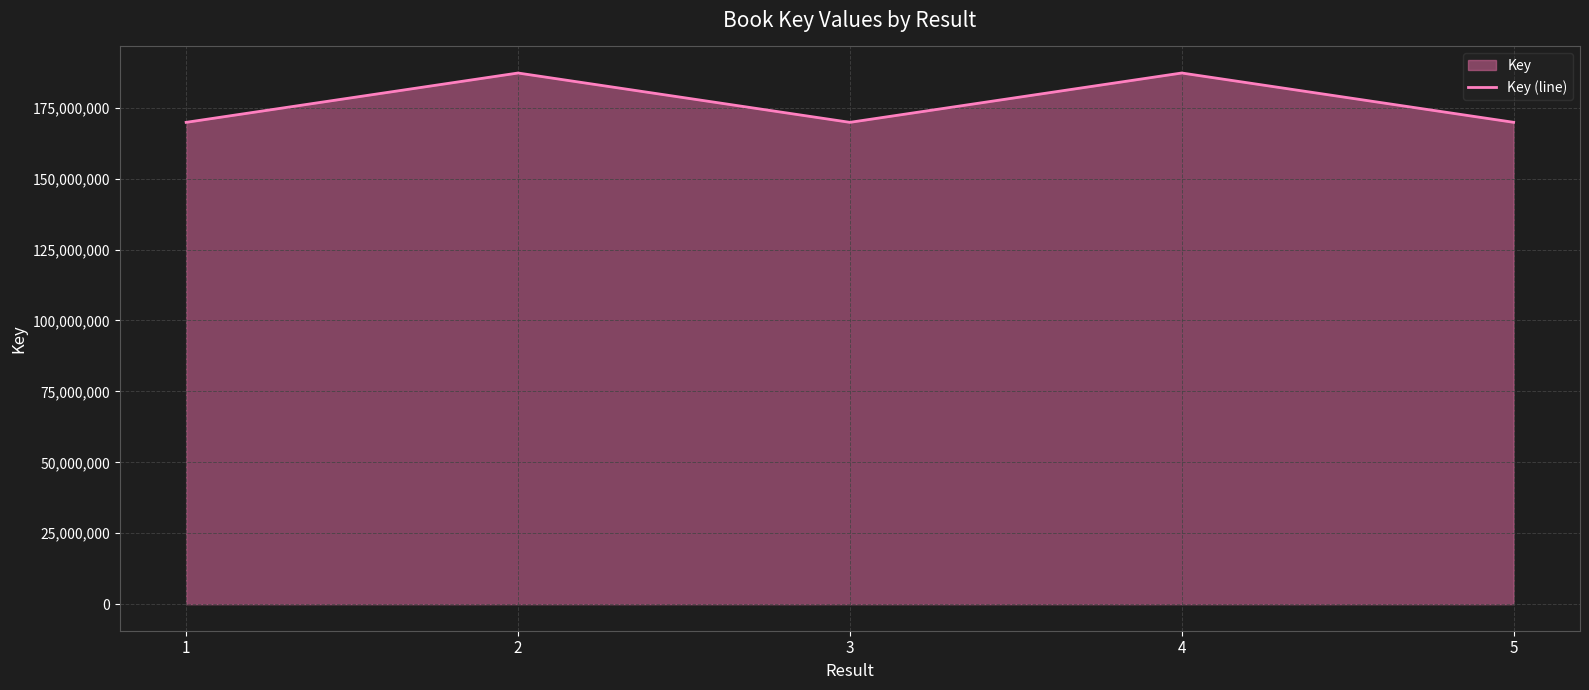

Reading left to right, list all the values displayed in this chart.

169817574	187204159	169816531	187206333	169827490